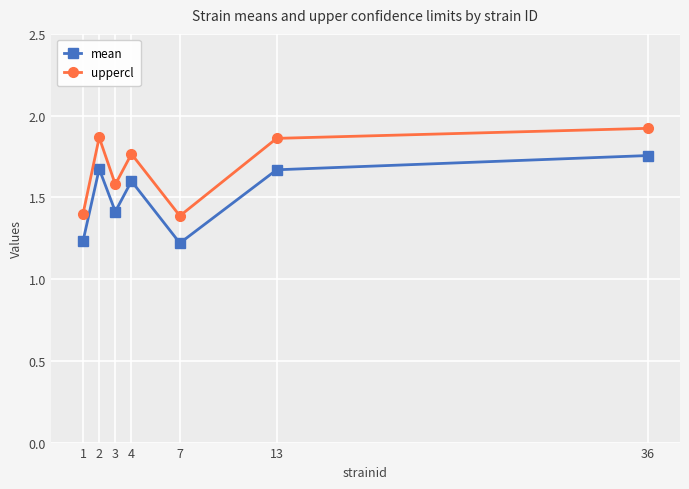

True or false: uppercl has more than 2 interior local peaks.

False